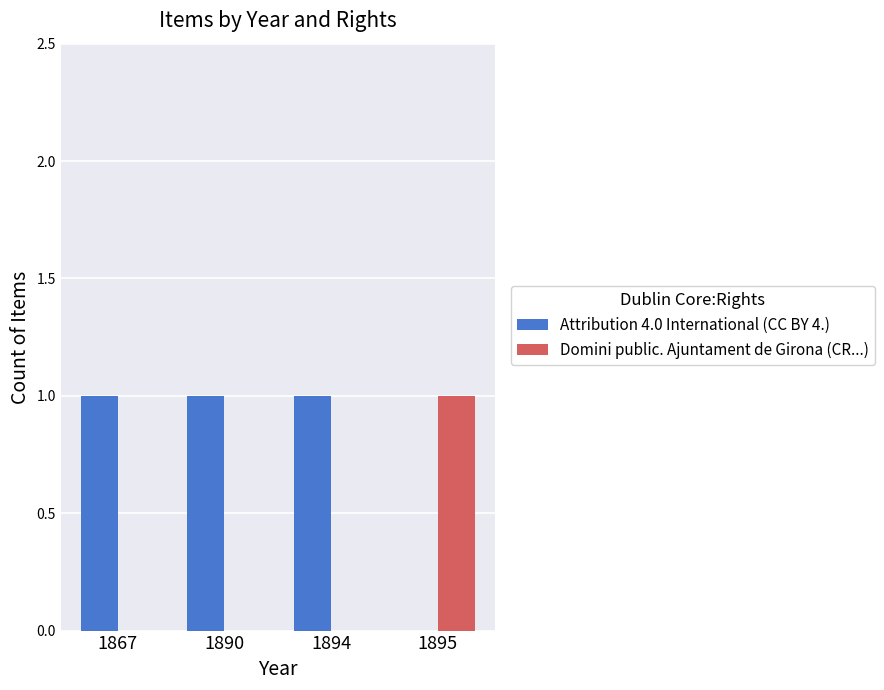

At which label does Domini public. Ajuntament de Girona (CR...) reach its peak?

1895